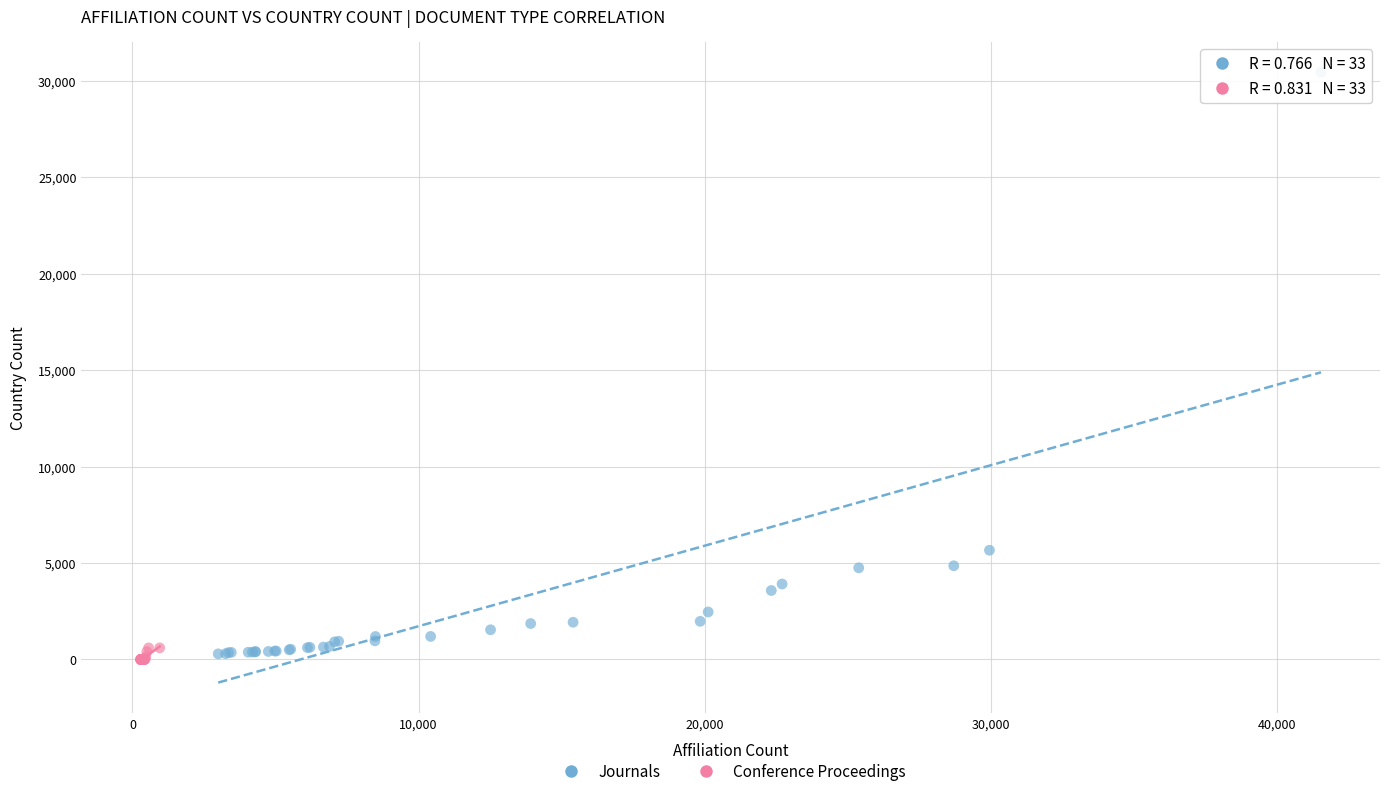

Which series contains the lowest Y value?

Conference Proceedings